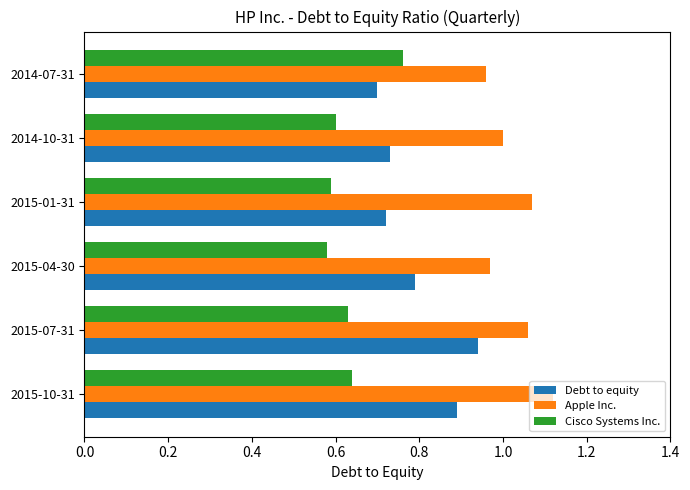

Which category has the highest value in the Debt to equity series?

2015-07-31